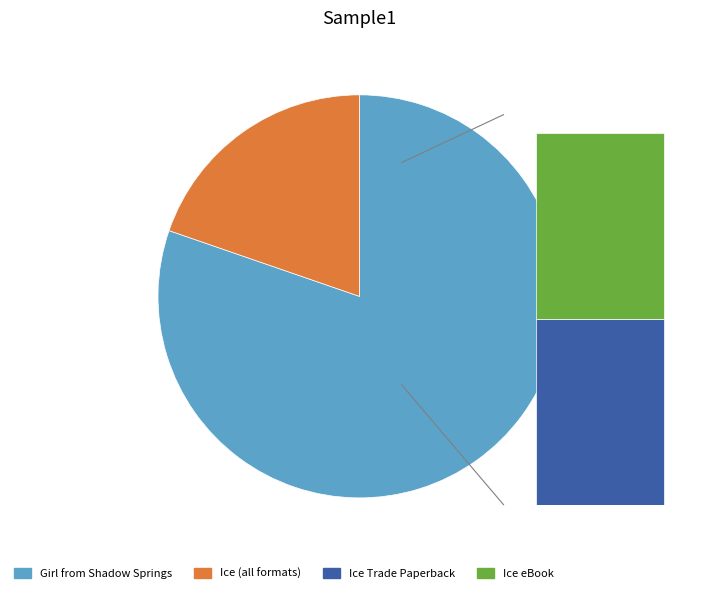

Is it true that Girl from Shadow Springs (Hardcover) is 16% of the pie?

False